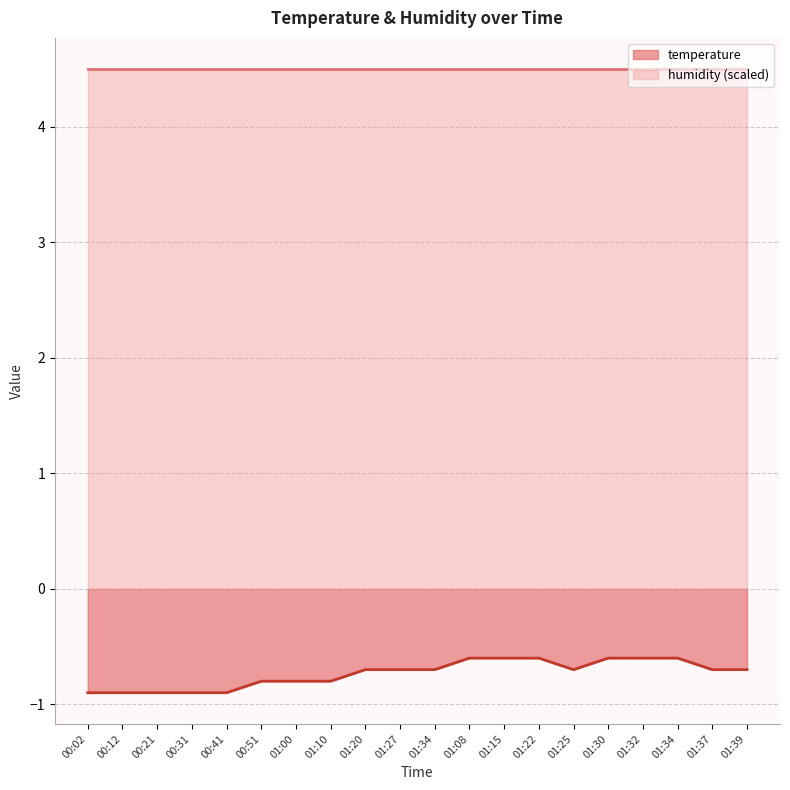

What is the difference between the maximum and minimum values?

0.3